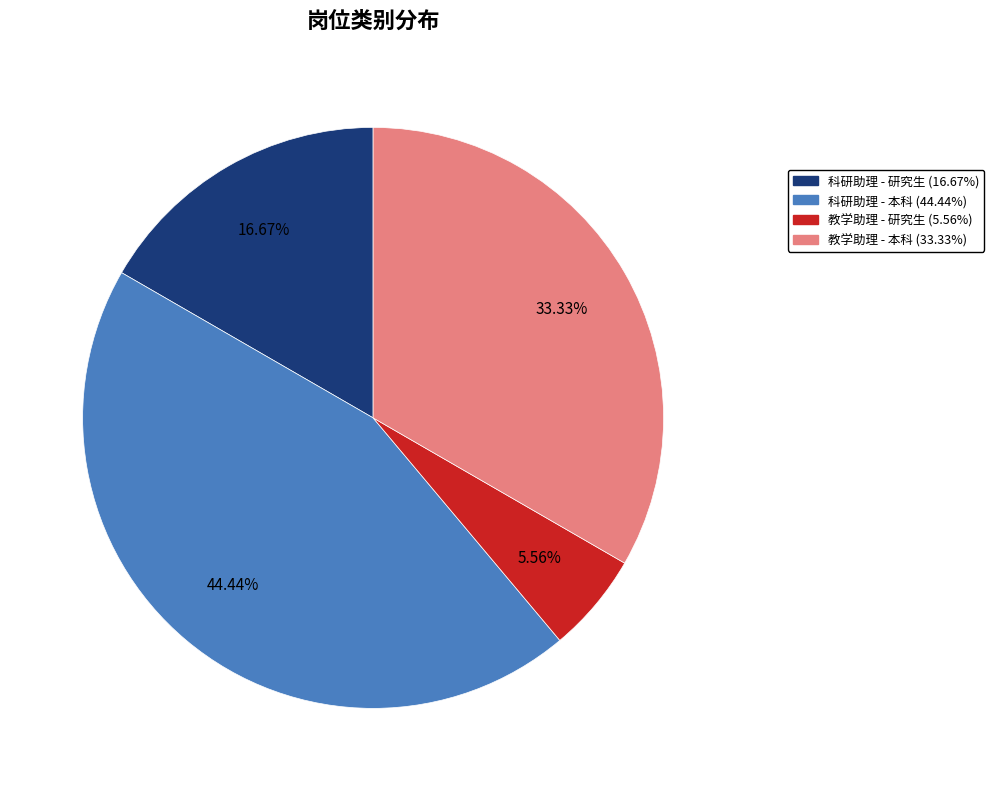

Does any single category account for the majority?

No